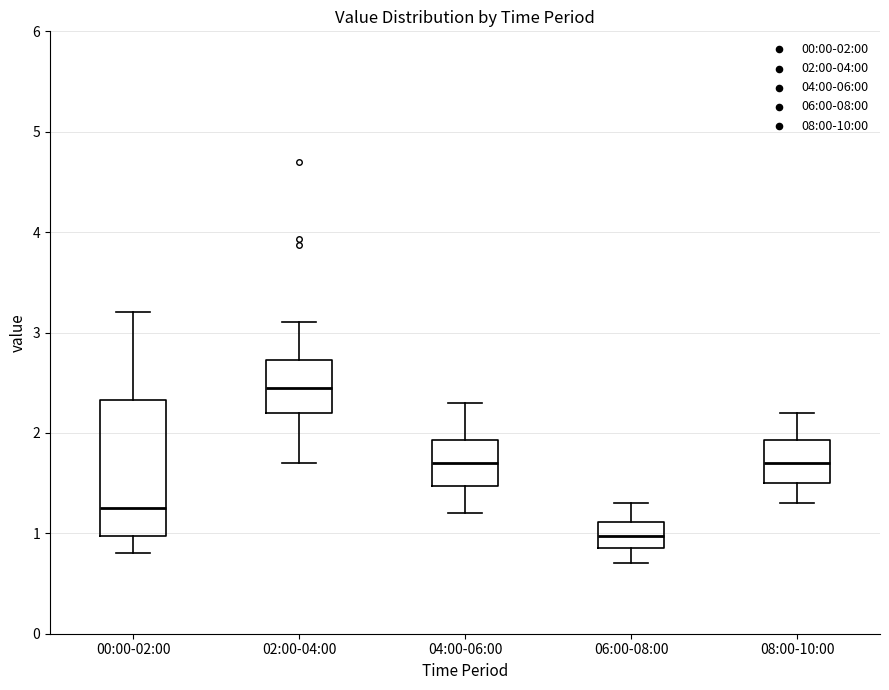

Comparing the boxes themselves (not the whiskers), which one is the tallest?

00:00-02:00